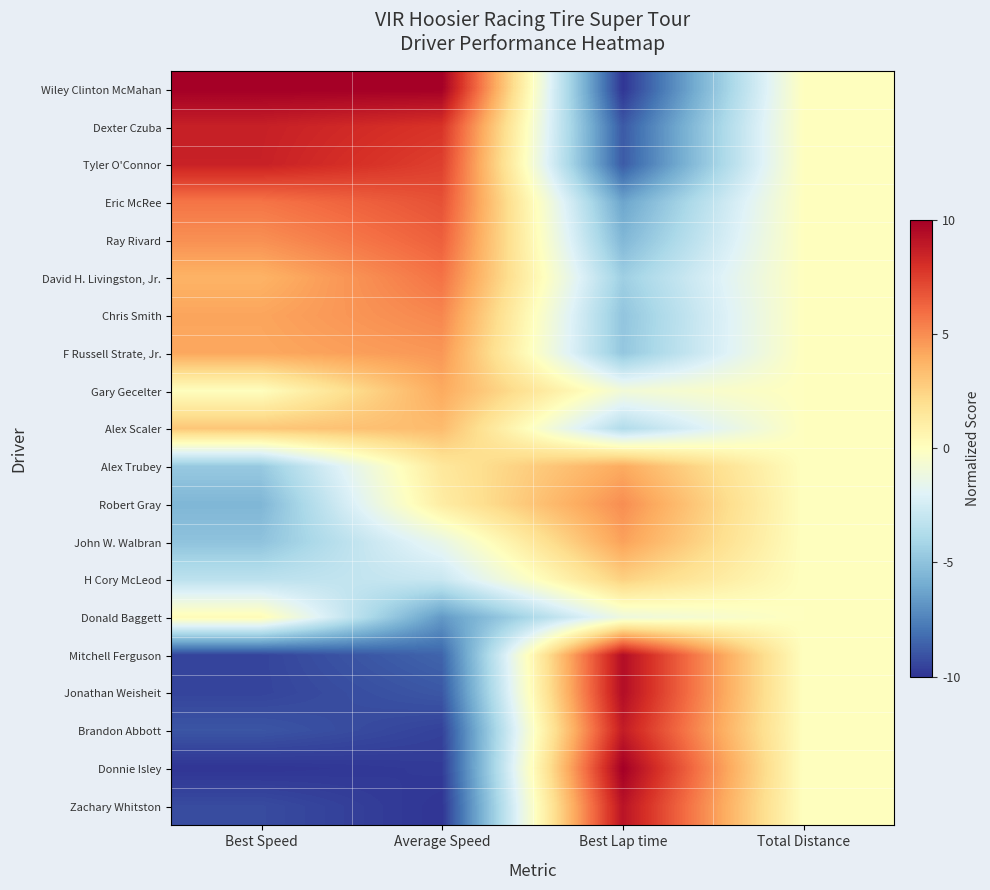

What is the minimum value shown in the chart?

-10.0